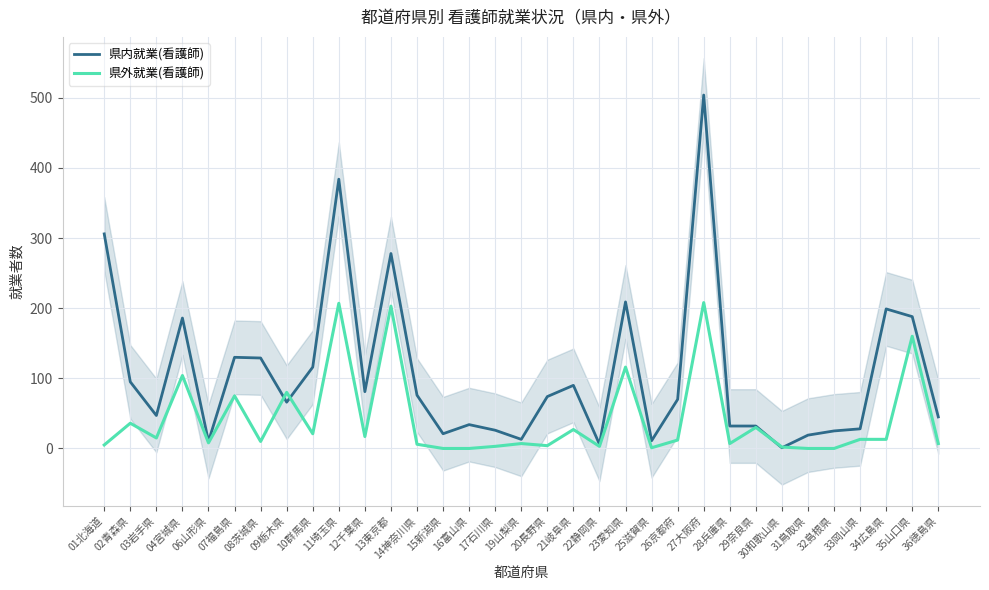

Which series ends up on top after the final intersection of 県内就業(看護師) and 県外就業(看護師)?

県内就業(看護師)